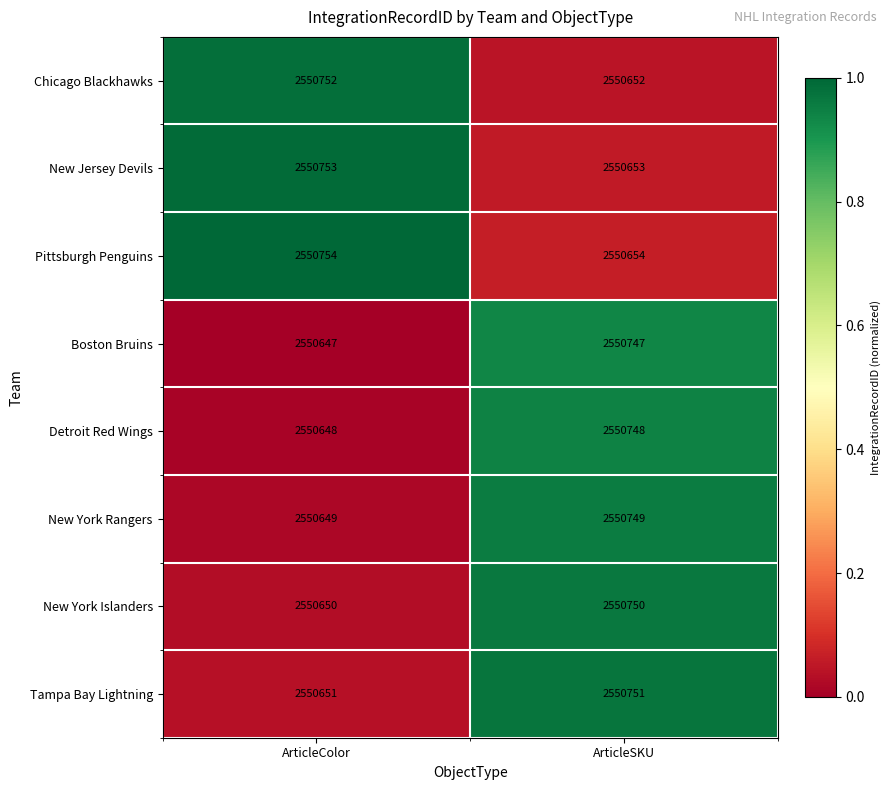

Is the value of Tampa Bay Lightning at ArticleSKU greater than the value of New York Islanders at ArticleColor?

Yes